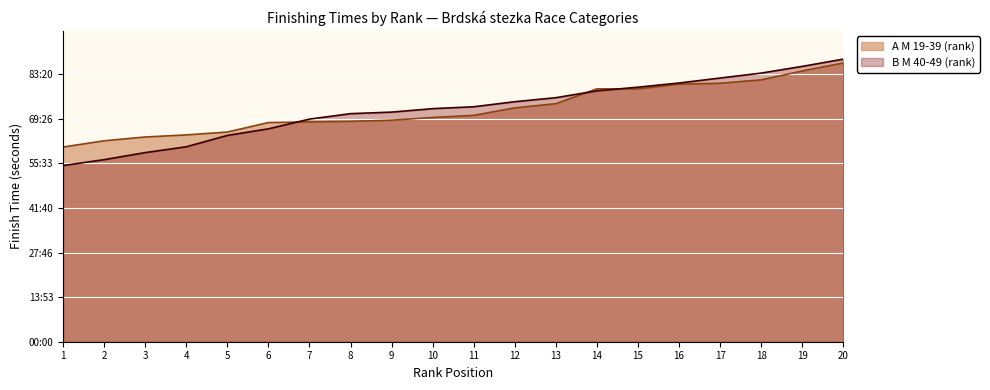

Rank the series by their maximum value, from lowest to highest.

A M 19-39 (rank), B M 40-49 (rank)